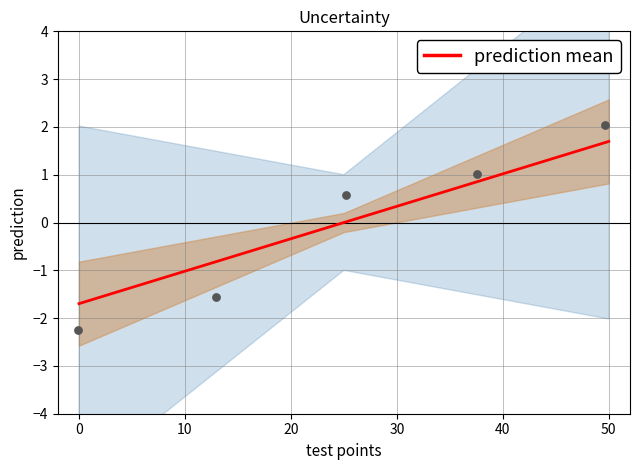

What is the minimum value for prediction mean?

-1.7